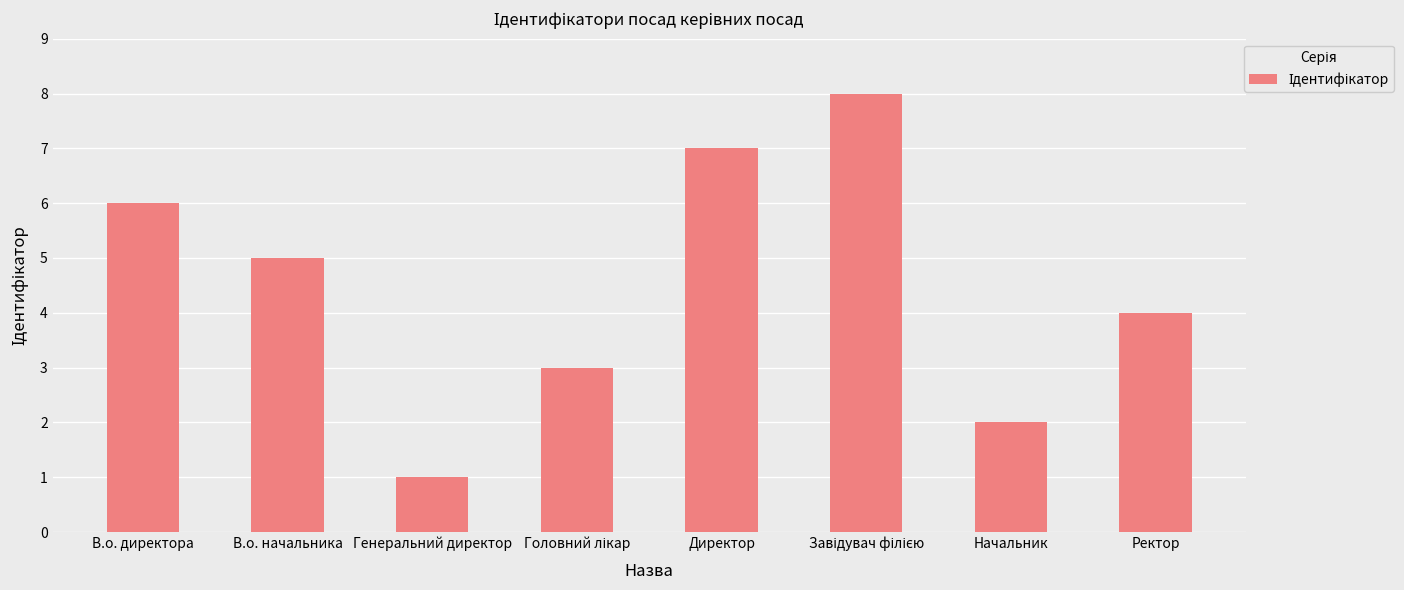

What position from the right is В.о. директора?

8